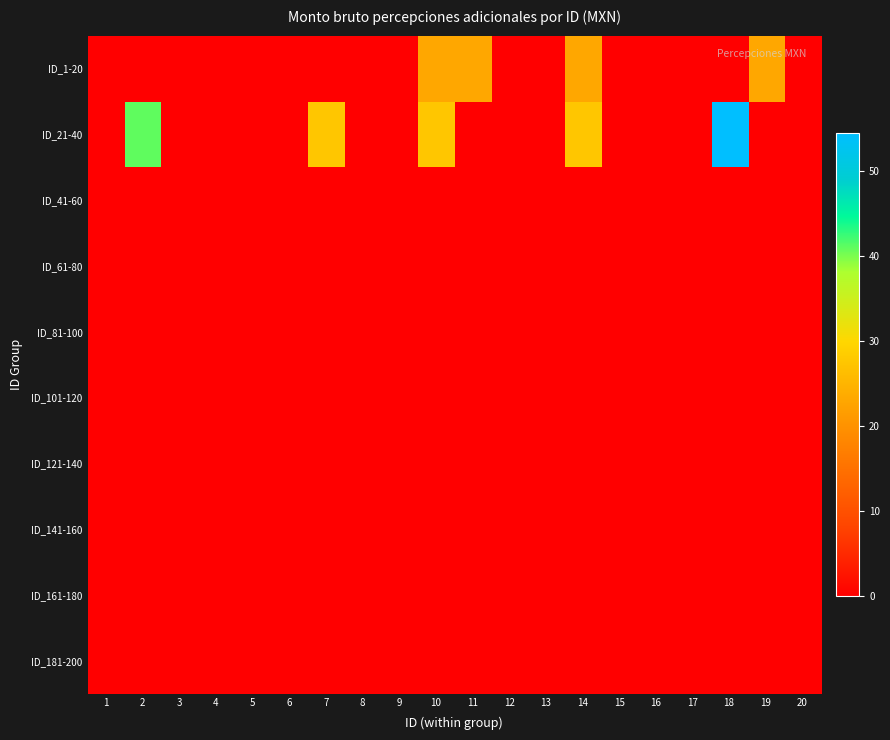

Which series changed the most between 4 and 11?

ID_1-20